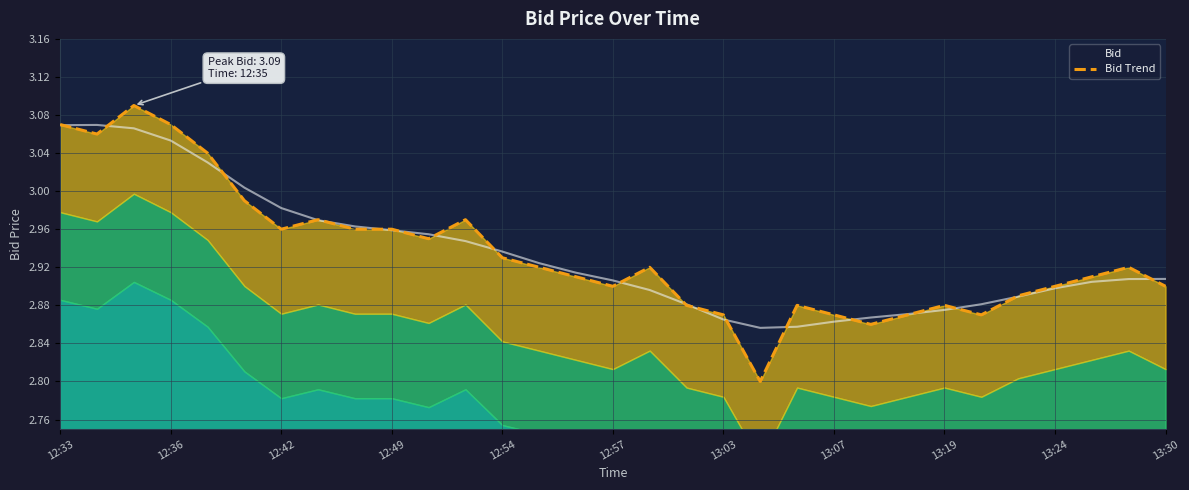

What is the change in value from 12:49 to 13:19?

-0.1